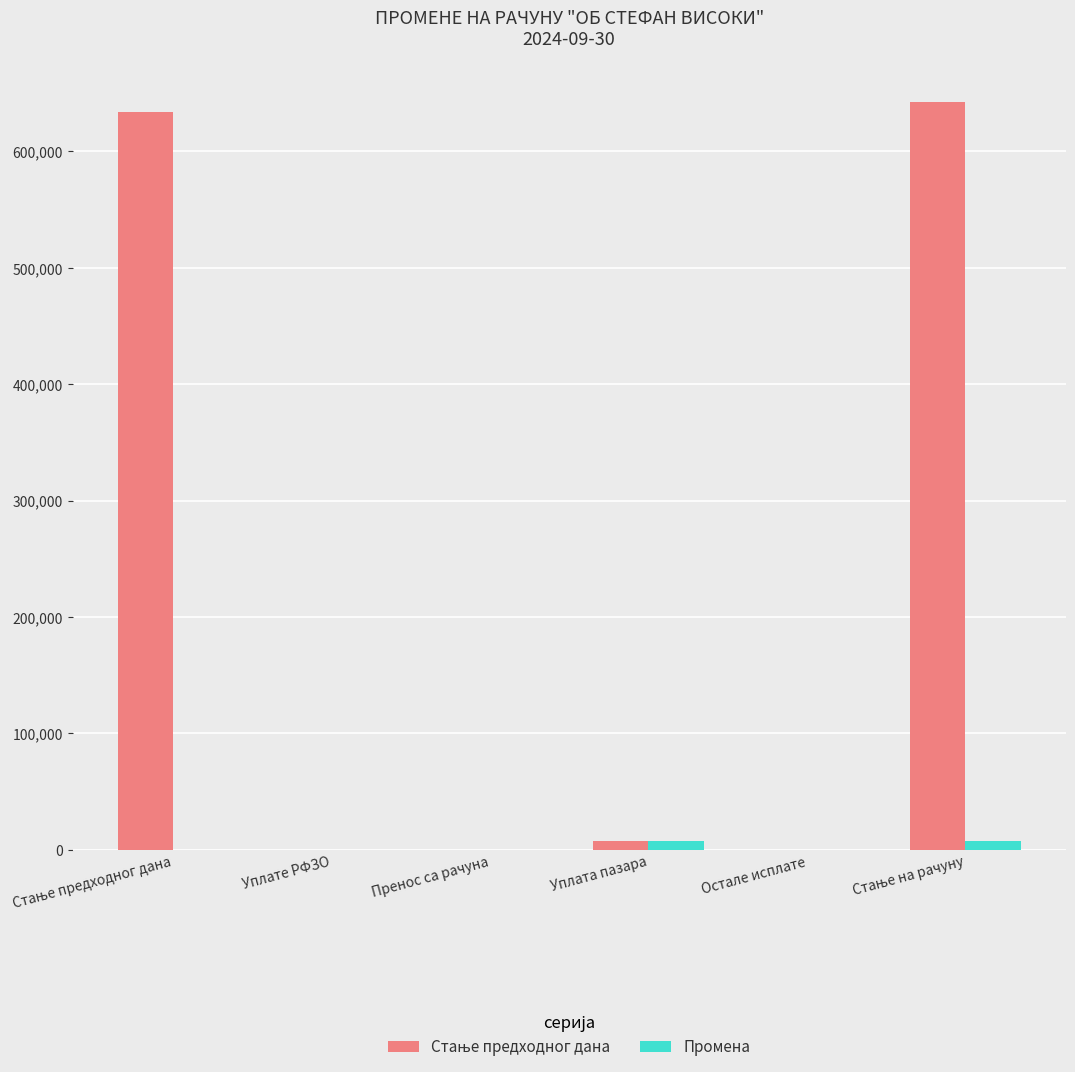

Which series changed the most between Пренос са рачуна and Уплата пазара?

Стање предходног дана